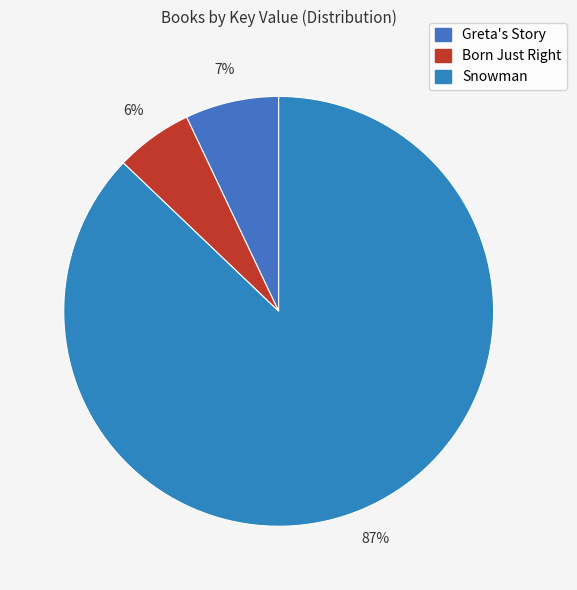

How many segments does this pie chart have?

3